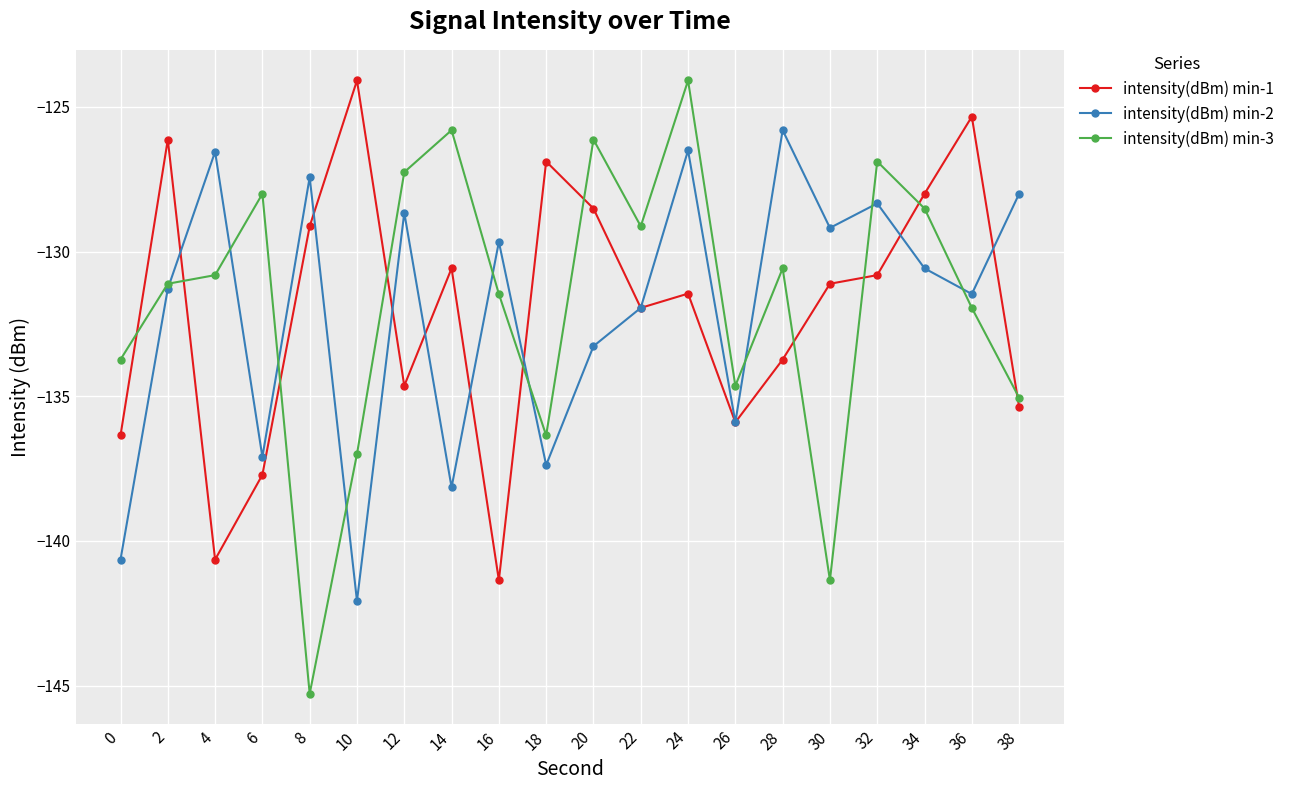

What is the spread (max minus min) of values at 24?

7.4